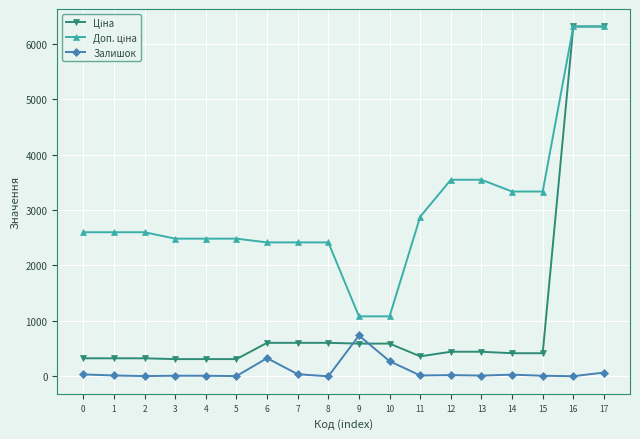

What is the spread (max minus min) of values at 8?

2414.8